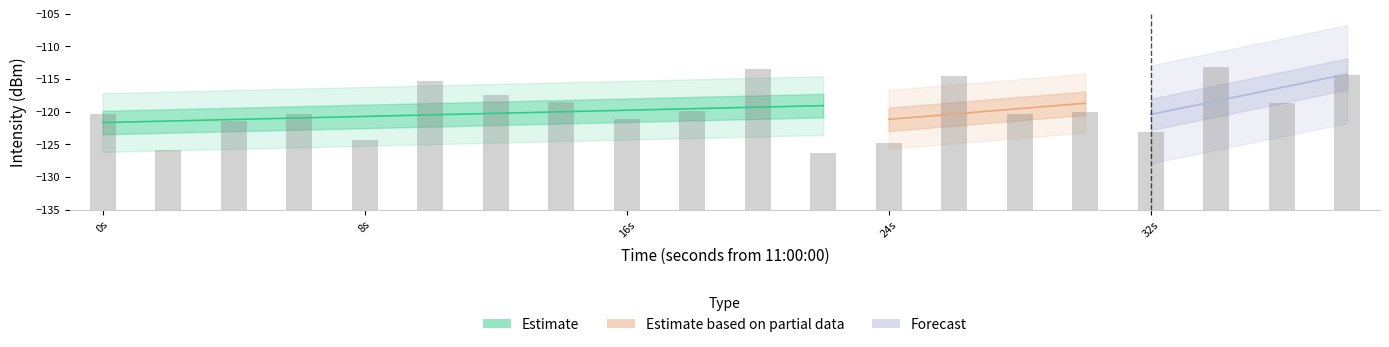

Rank the categories by value from lowest to highest.

22, 2, 24, 8, 32, 4, 16, 28, 6, 0, 30, 18, 36, 14, 12, 10, 26, 38, 20, 34